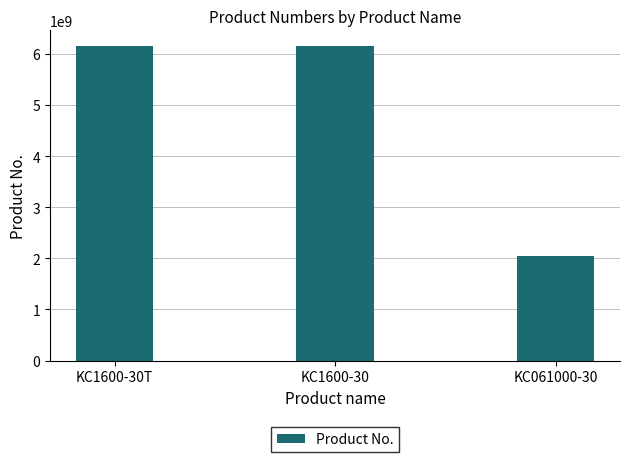

Is it true that the value at KC1600-30T is 6151703130?

True